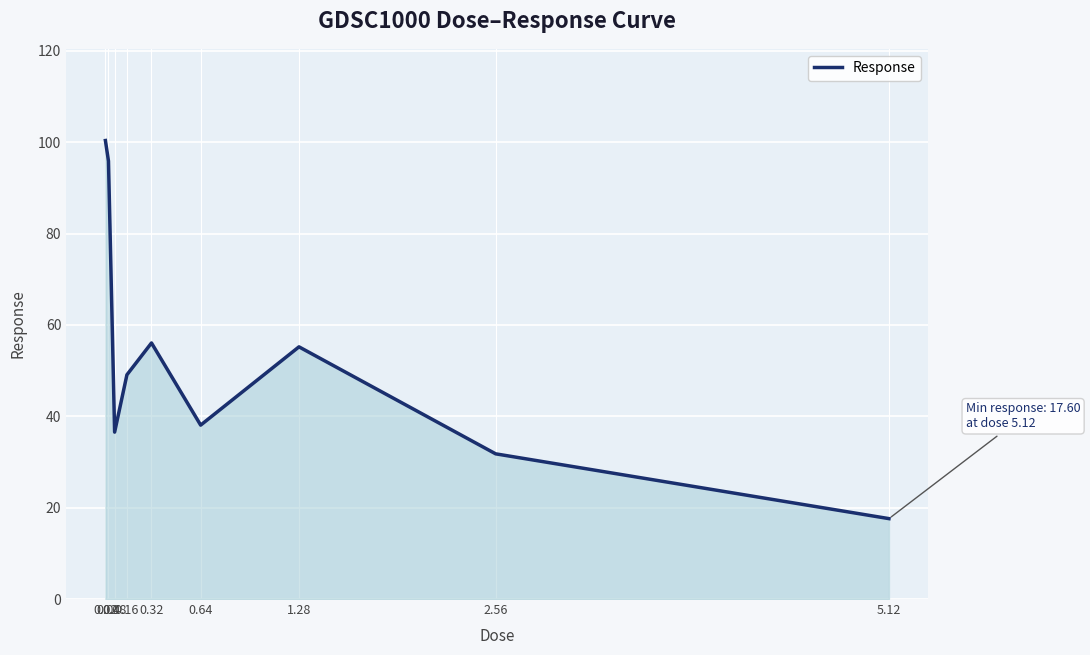

What is the change in value from 0.08 to 0.64?

+1.5